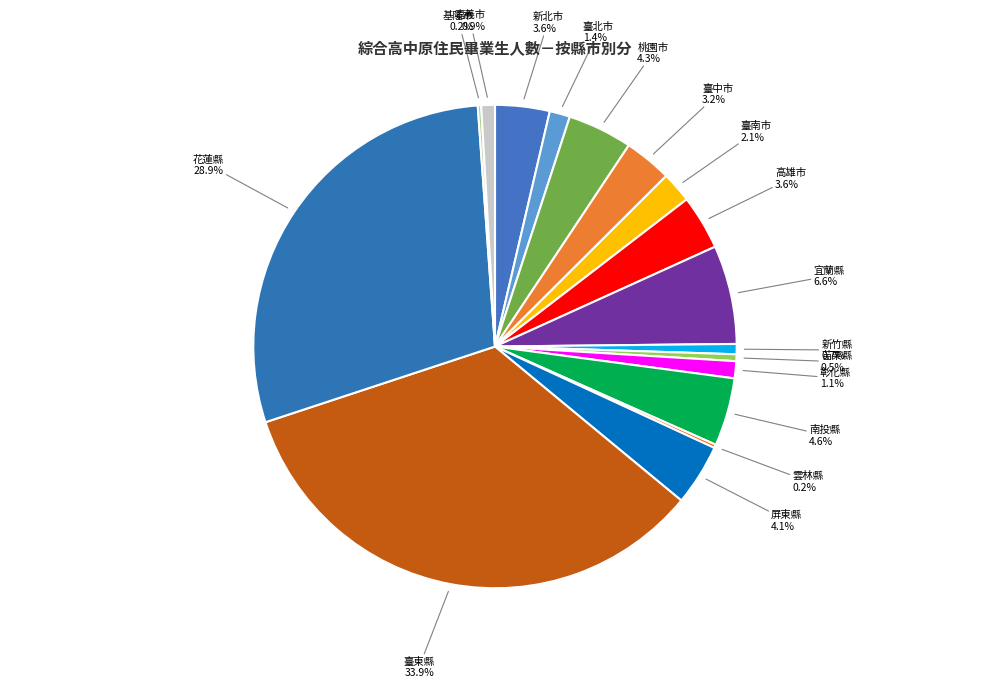

Combined, do 彰化縣 and 高雄市 account for over 50%?

No